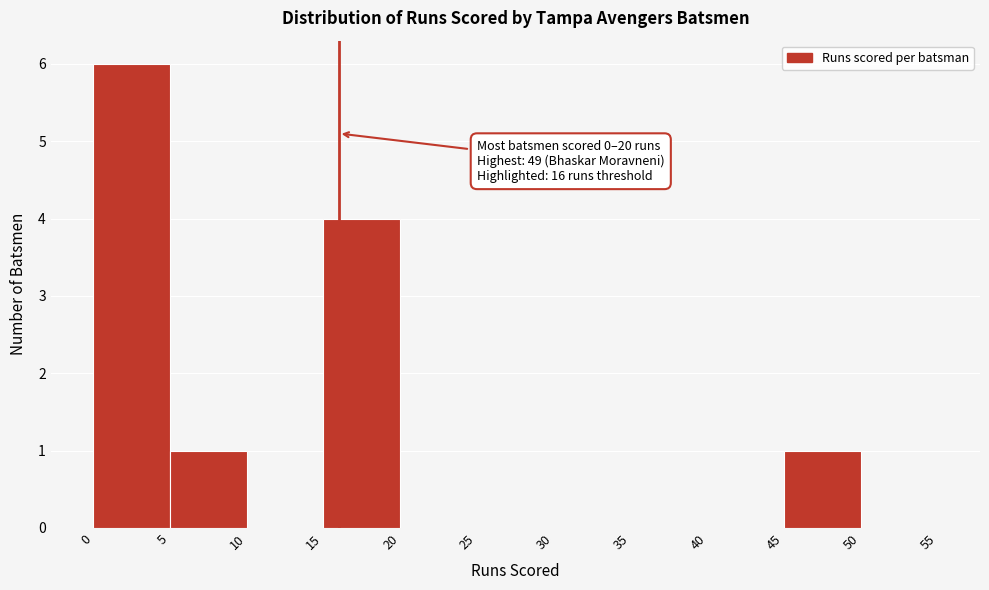

Which range on the x-axis has the tallest bar?

0 to 5